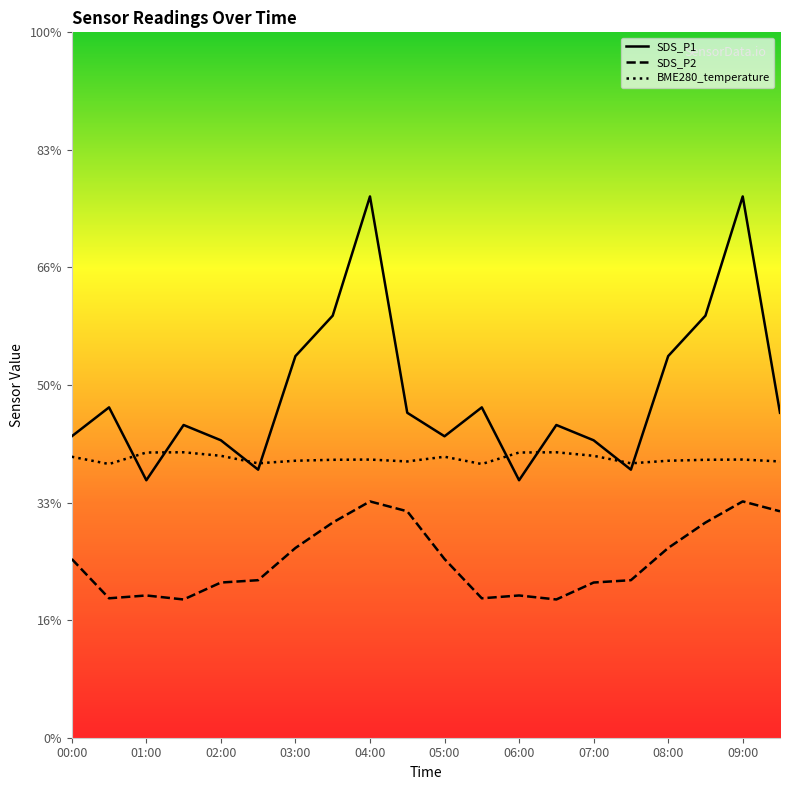

Which series has the largest total across all categories?

SDS_P1